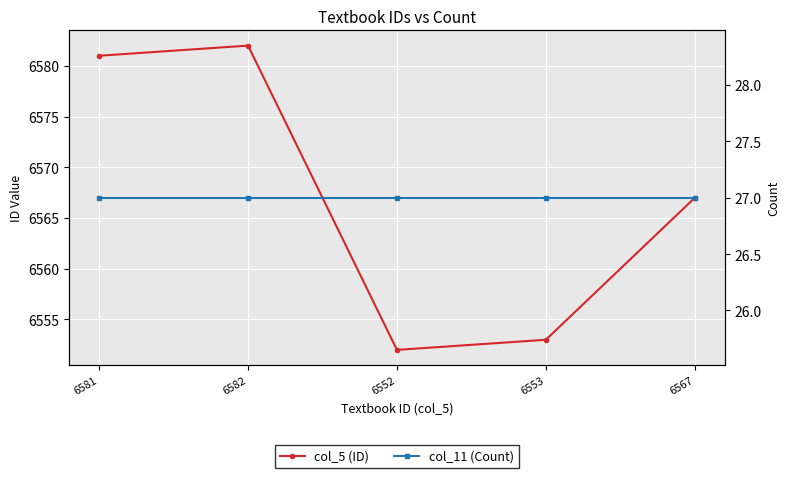

True or false: col_5 (ID) and col_11 (Count) intersect in this chart.

False